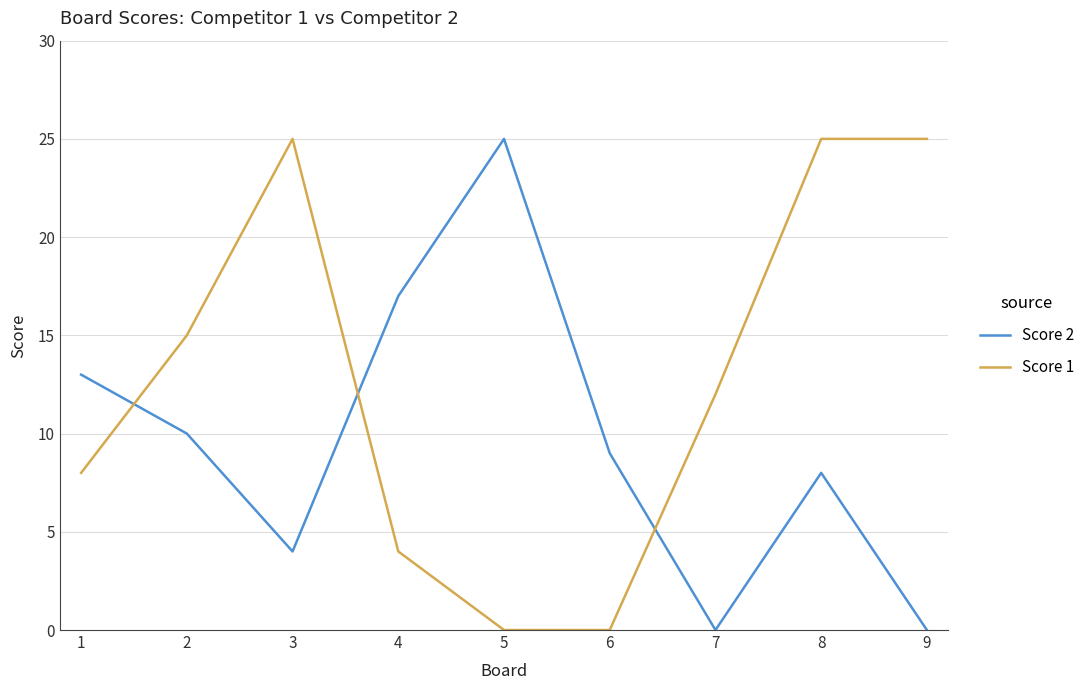

How many Score 2 values are between 4 and 13?

5